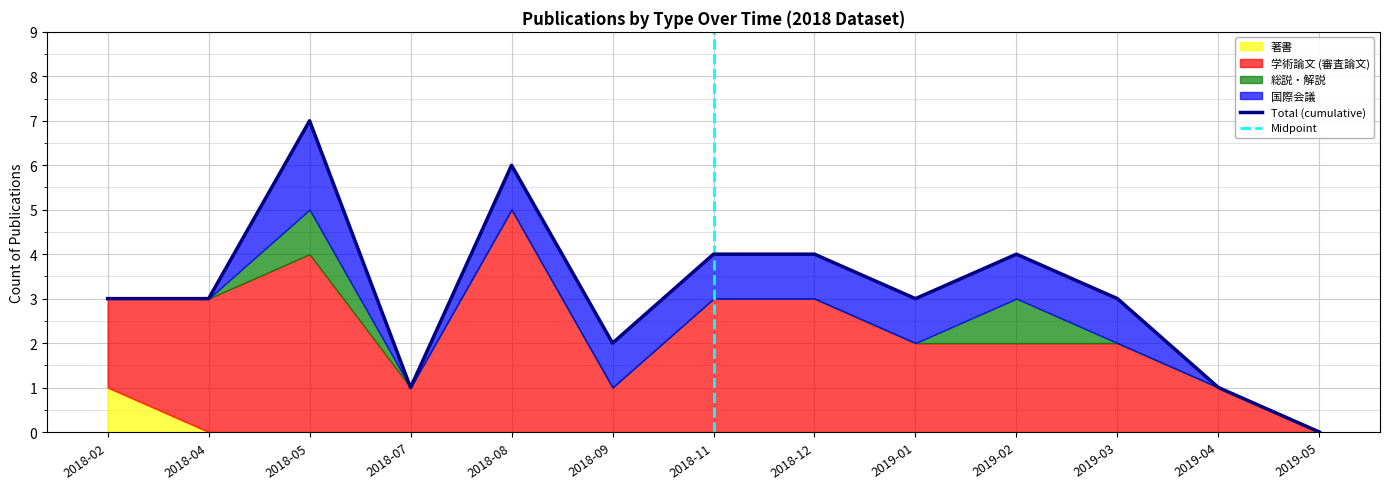

What is the approximate value of 総説・解説 at 2019-02?

1